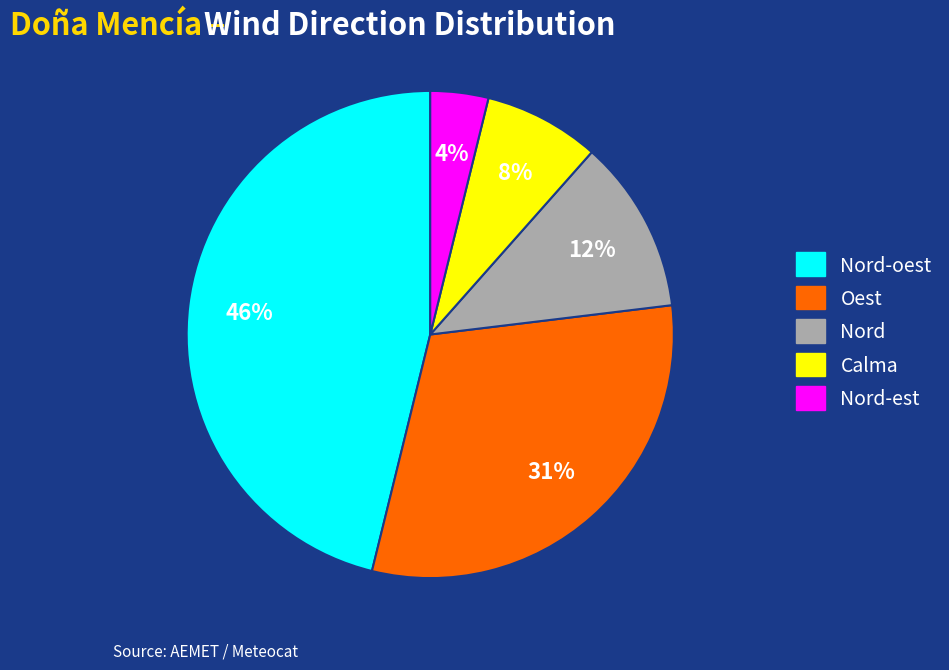

To the nearest percent, what percentage of the pie is Calma?

8%